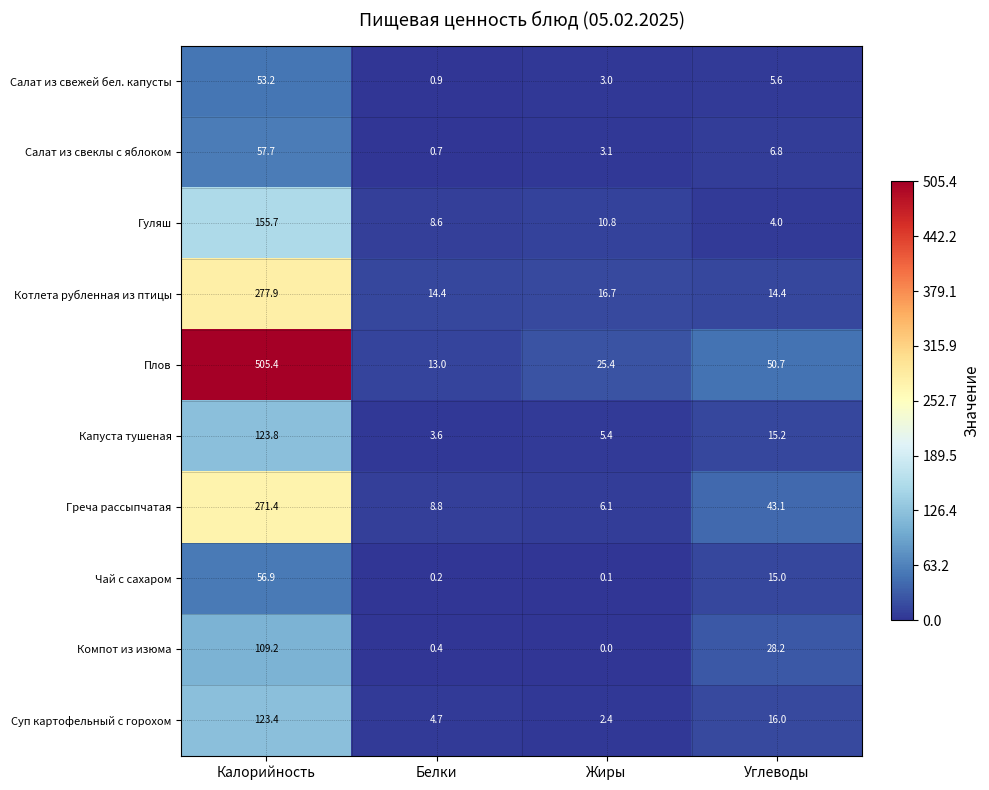

What is the greatest value displayed?

505.4